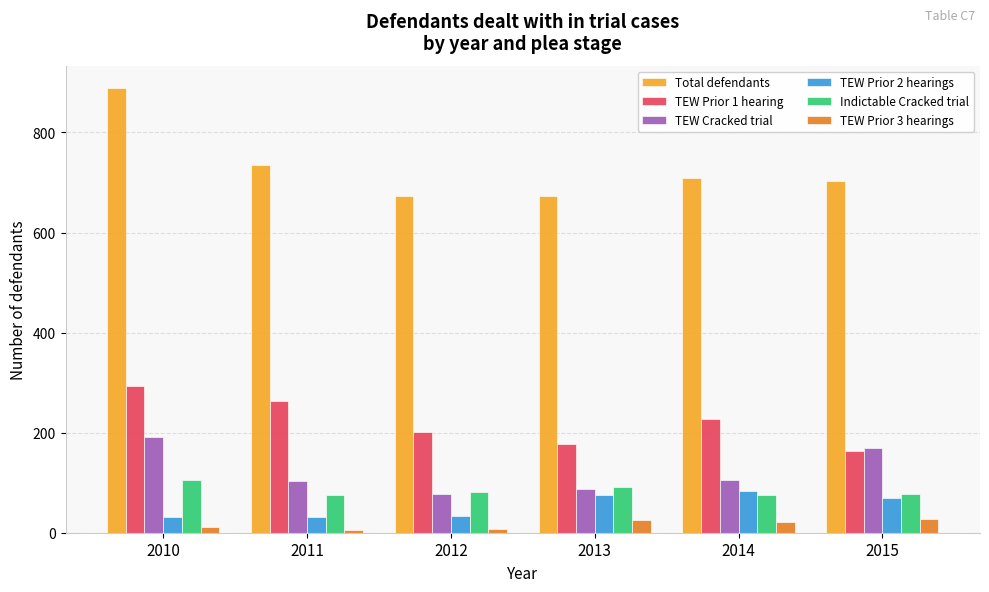

How many data points in Indictable Cracked trial are less than 82?

3